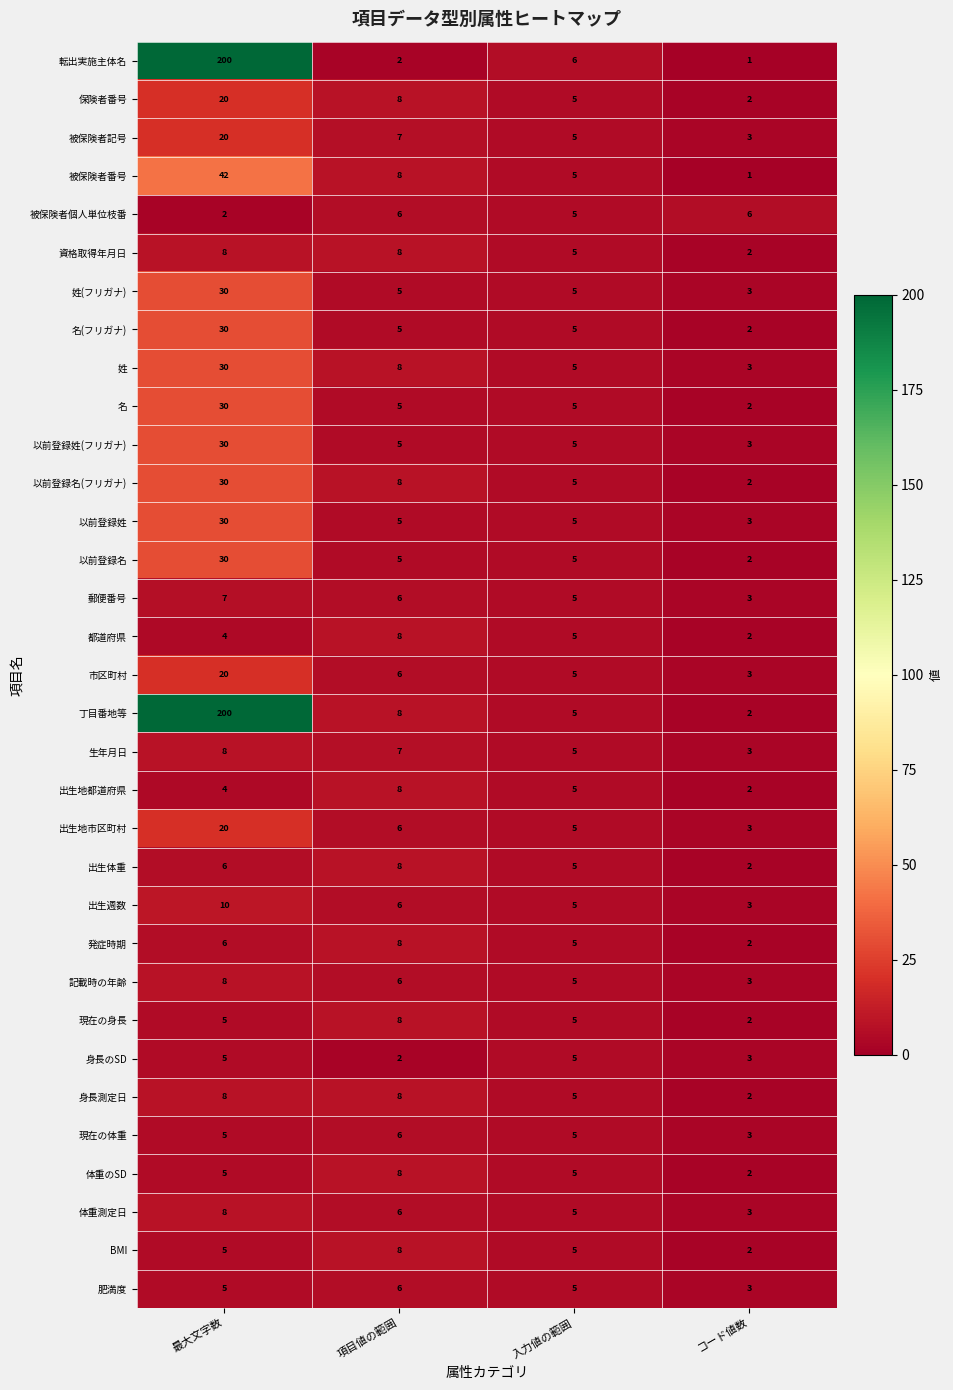

What is the maximum value shown in the chart?

200